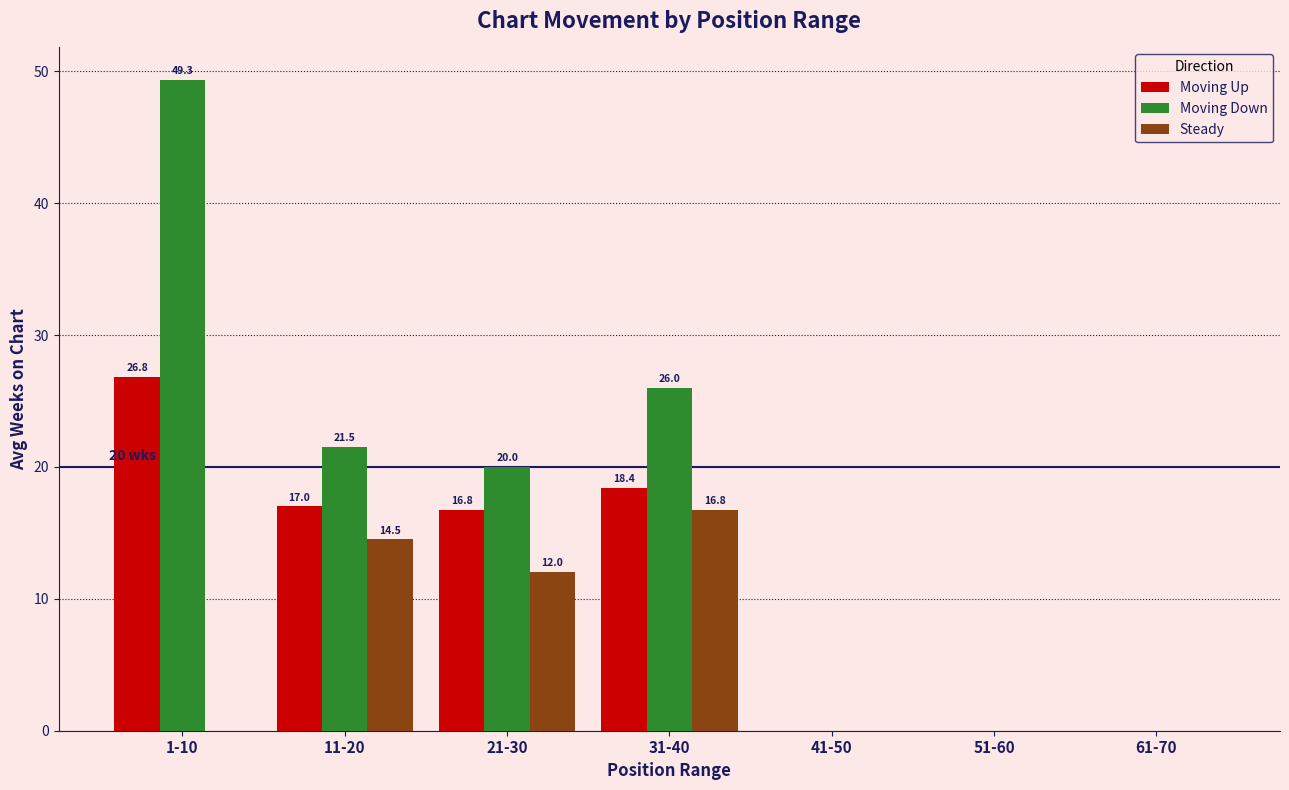

Which series has the widest spread of values?

Moving Down